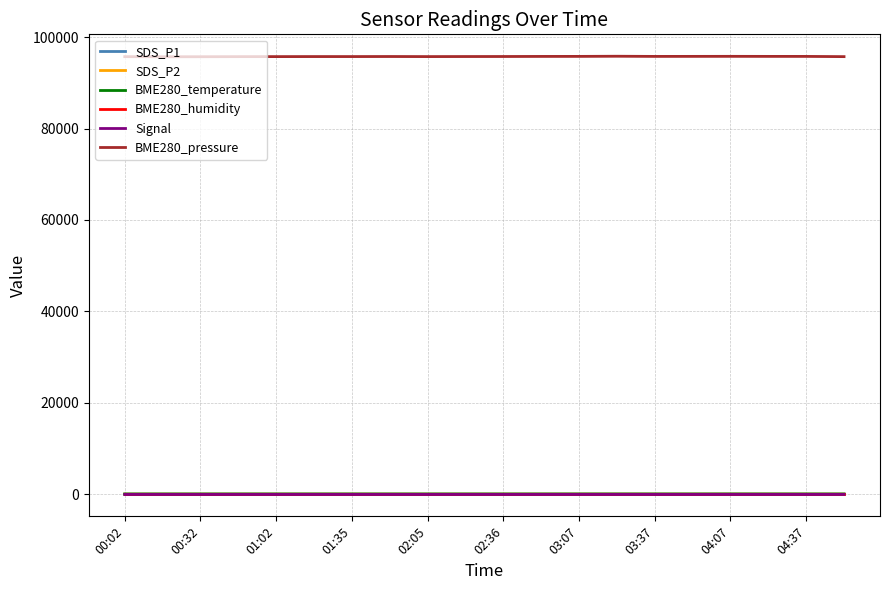

Which series has the largest total across all categories?

BME280_pressure